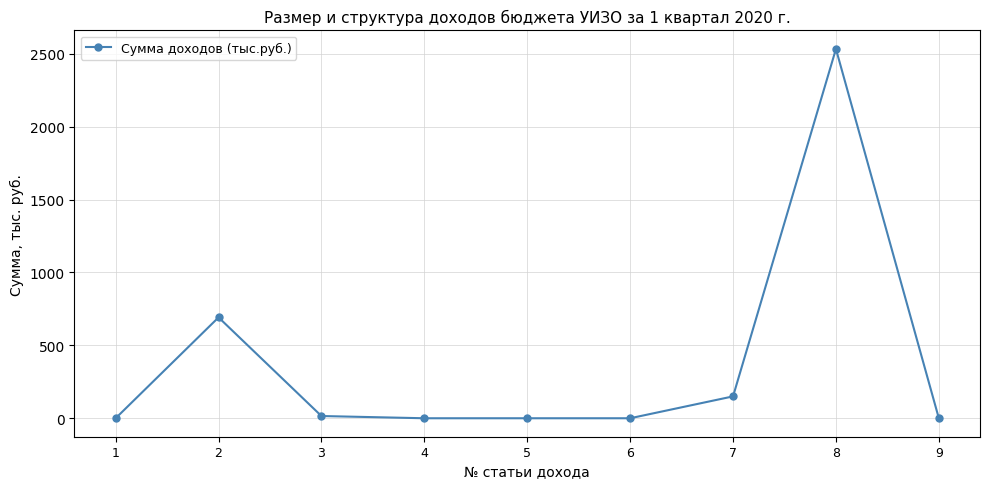

Reading left to right, extract all data points from this chart.

0.0	691.7	15.3	0.0	0.0	0.0	150.0	2532.6	0.0